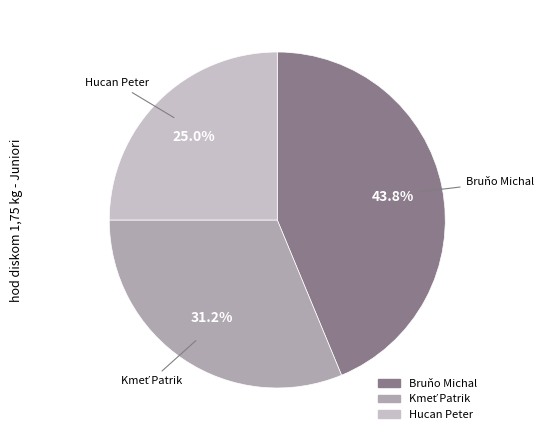

The Hucan Peter slice represents 39% of the pie. True or false?

False